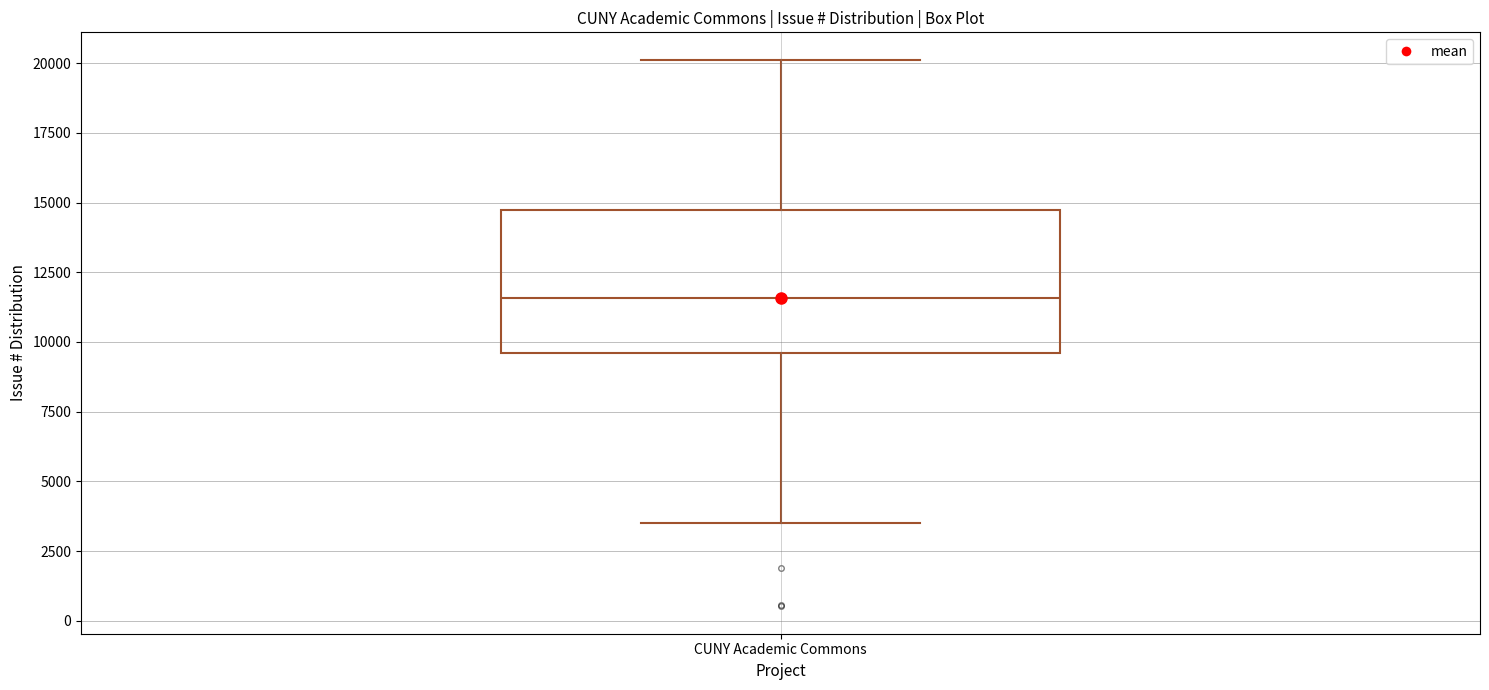

Where does the median line of the box for CUNY Academic Commons sit on the y-axis? The values are not printed on the chart, so give them approximately, as read against the axis.

11500